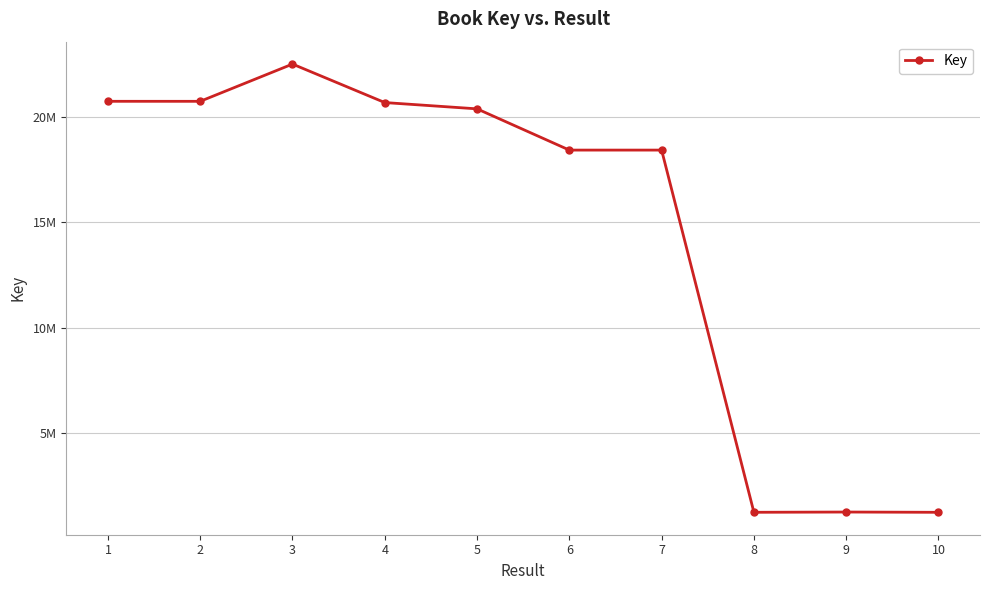

What is the change in value from 8 to 9?

+12164